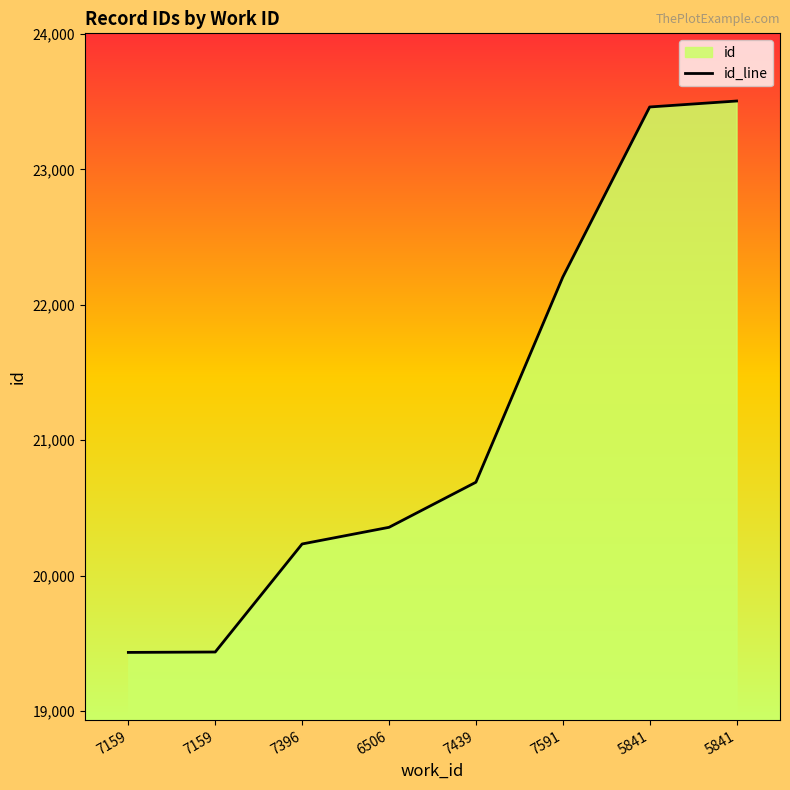

What is the label of the 1st point from the right?

5841